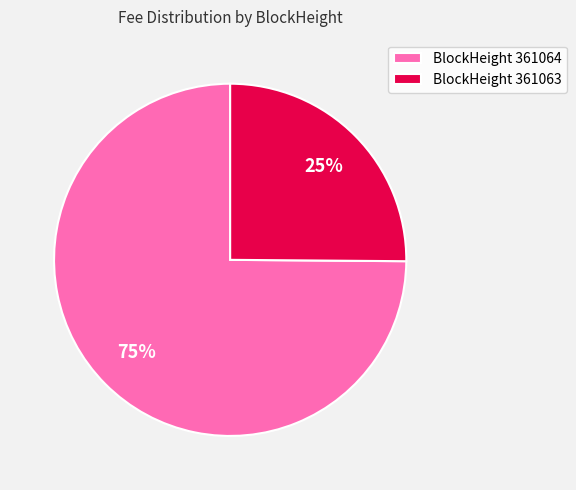

True or false: BlockHeight 361063 accounts for 25% of the total.

True